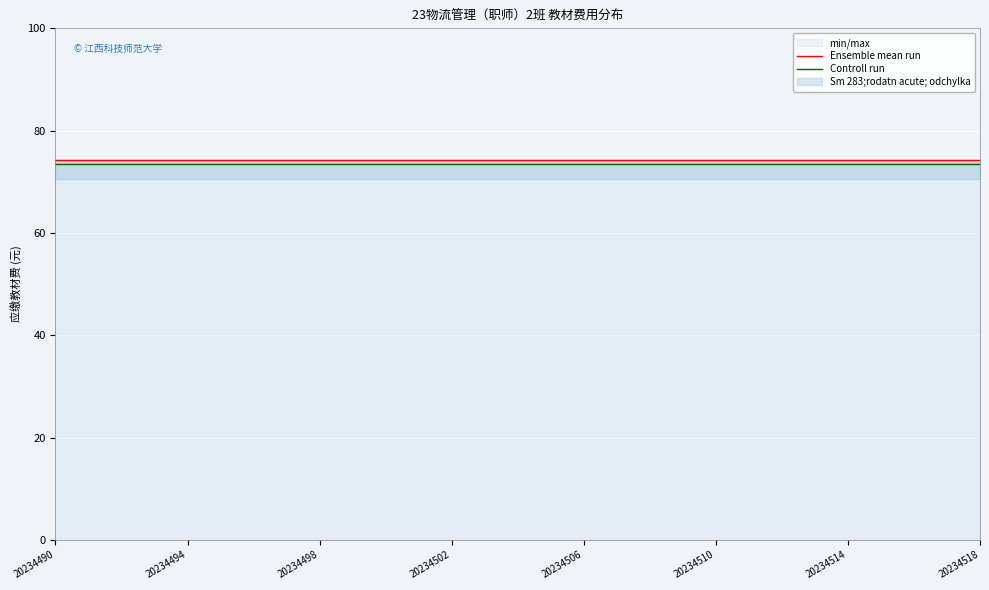

What is the total value across all series at 20234502?

147.7